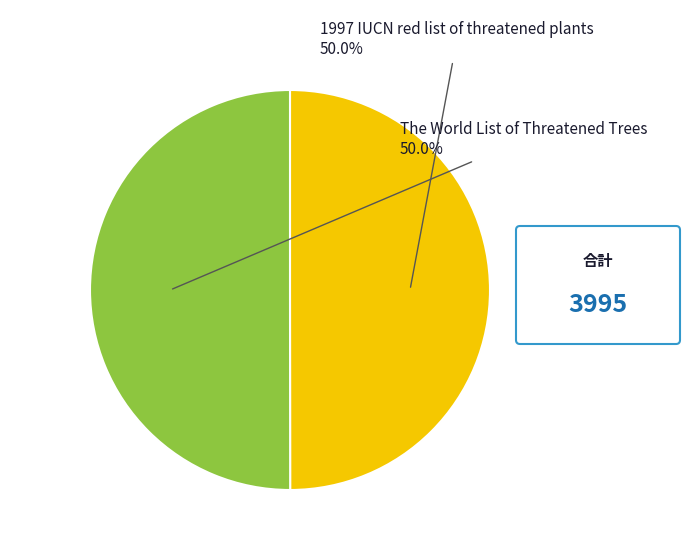

To the nearest percent, what portion does 1997 IUCN red list of threatened plants represent?

50%